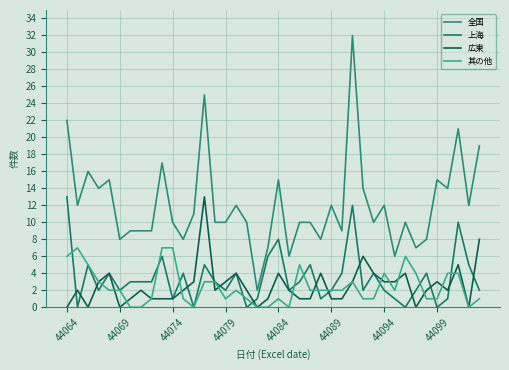

True or false: 其の他 and 全国 intersect in this chart.

False